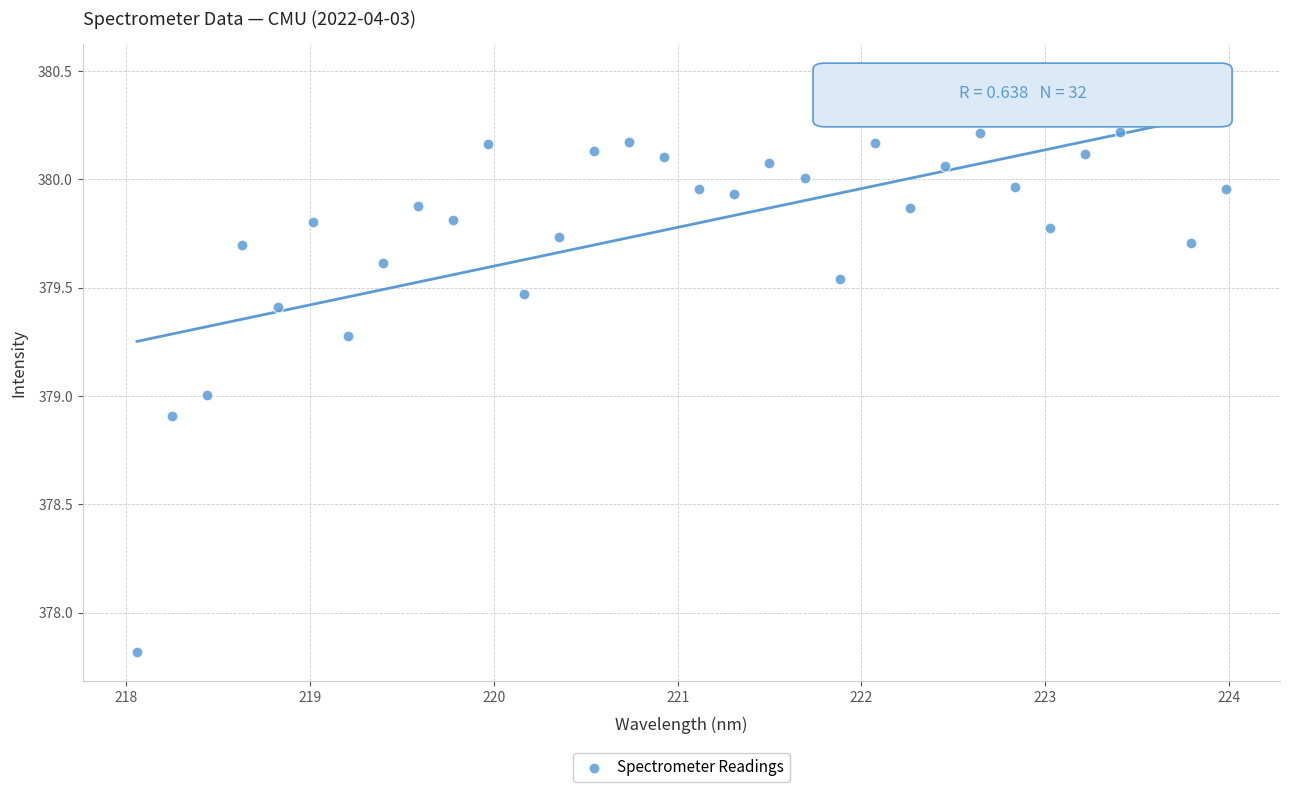

What is the range of Y values (max minus min)?

2.7